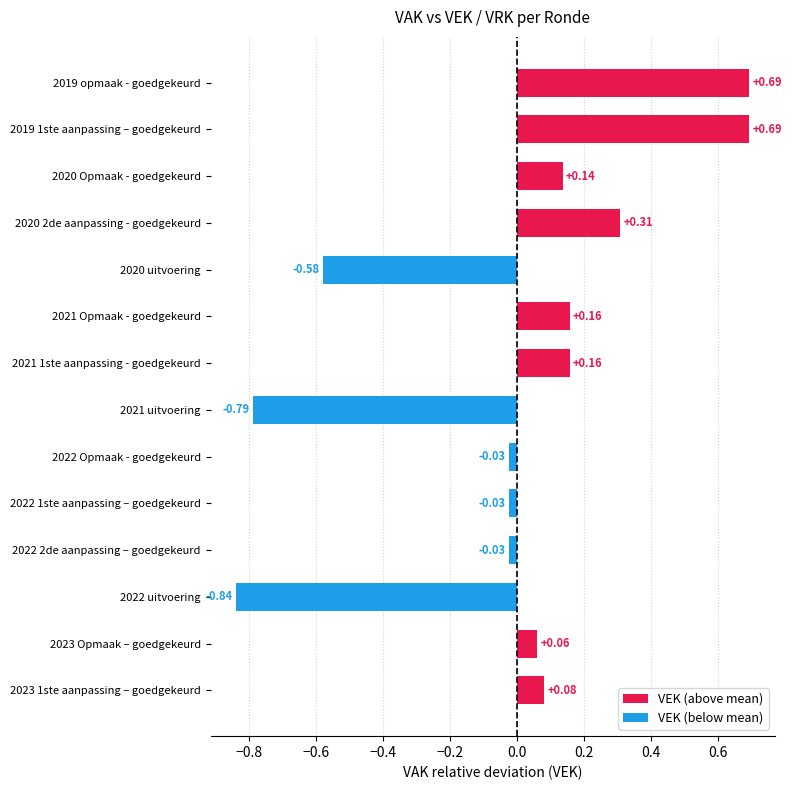

What is the difference between the values at 2021 uitvoering and 2019 1ste aanpassing – goedgekeurd?

1.5